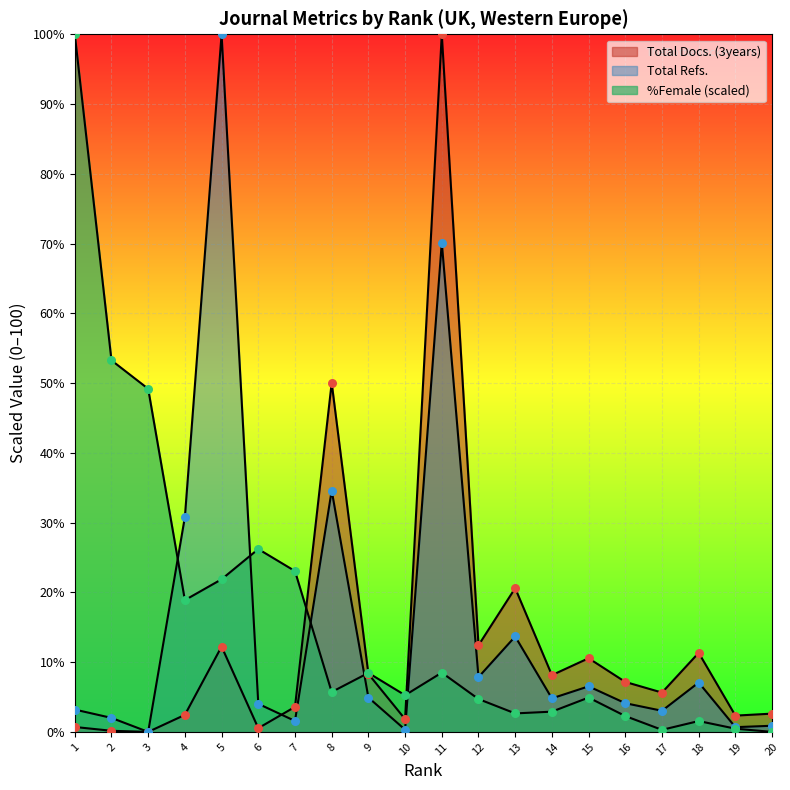

Is the value of Total Docs. (3years) at 3 greater than the value of Total Refs. at 7?

No